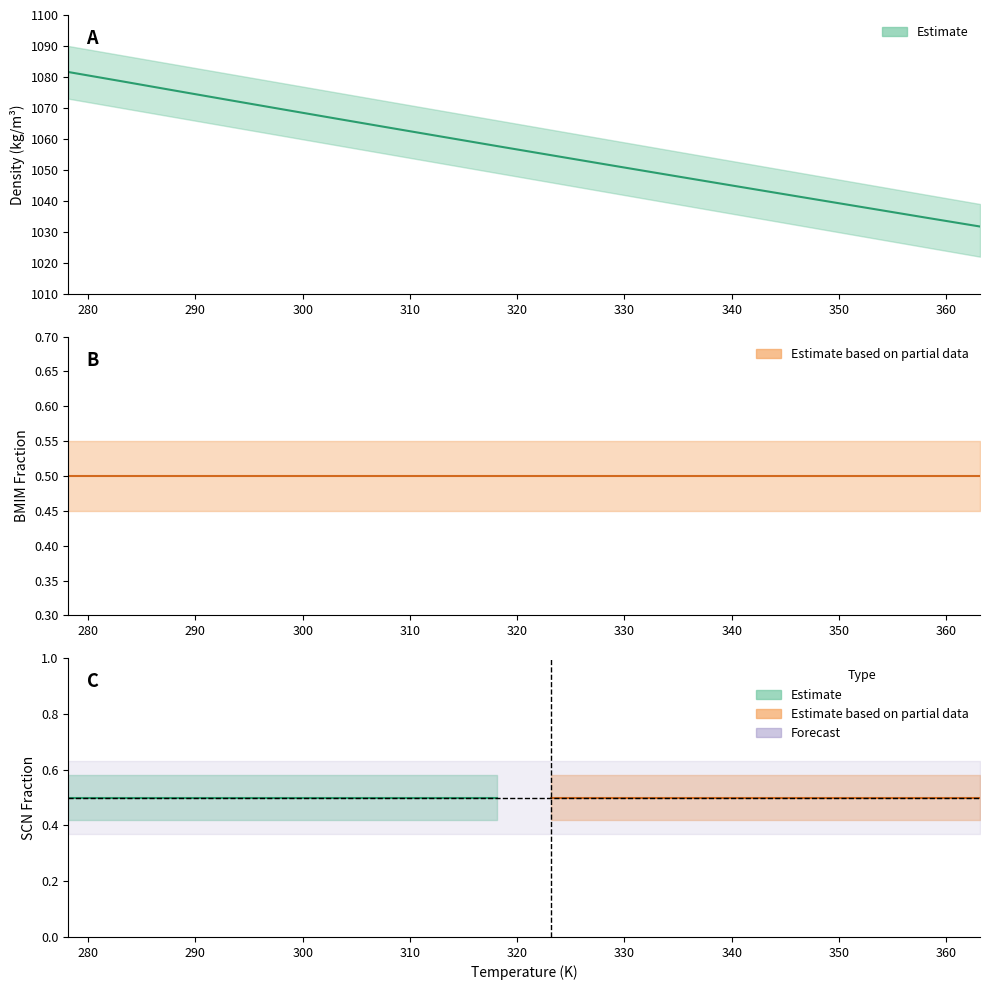

Is this an area chart (filled region under the line)?

No